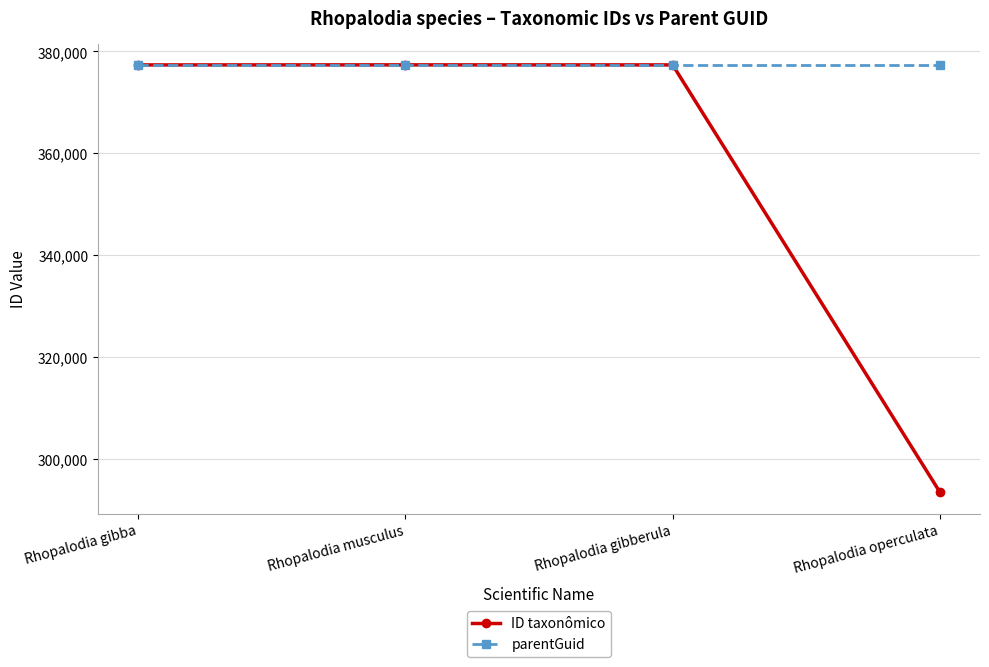

Is it true that ID taxonômico equals 643804 at Rhopalodia gibberula?

False